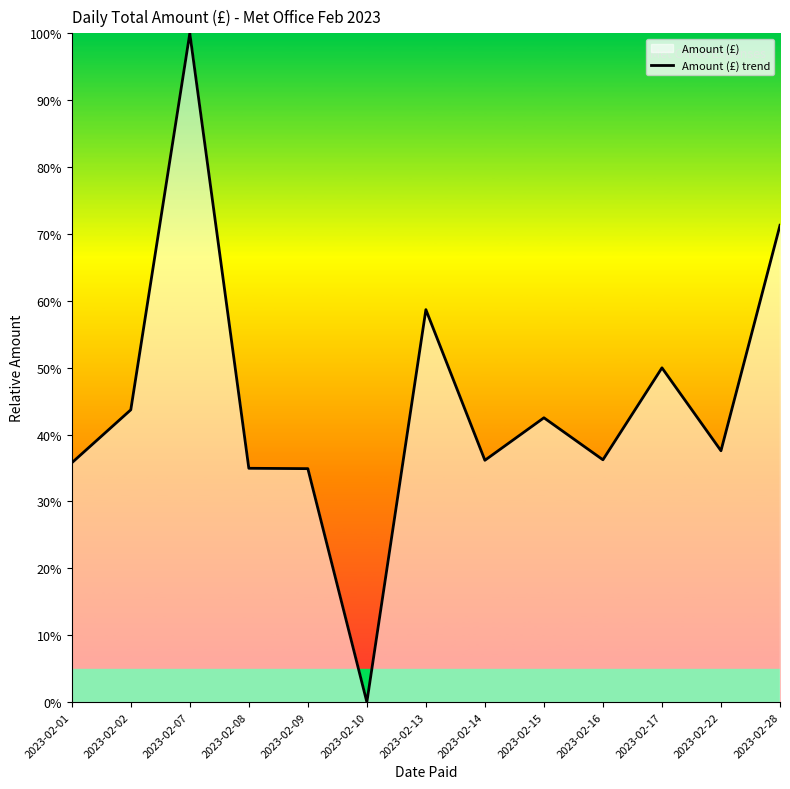

What is the sum of all values?

581.8